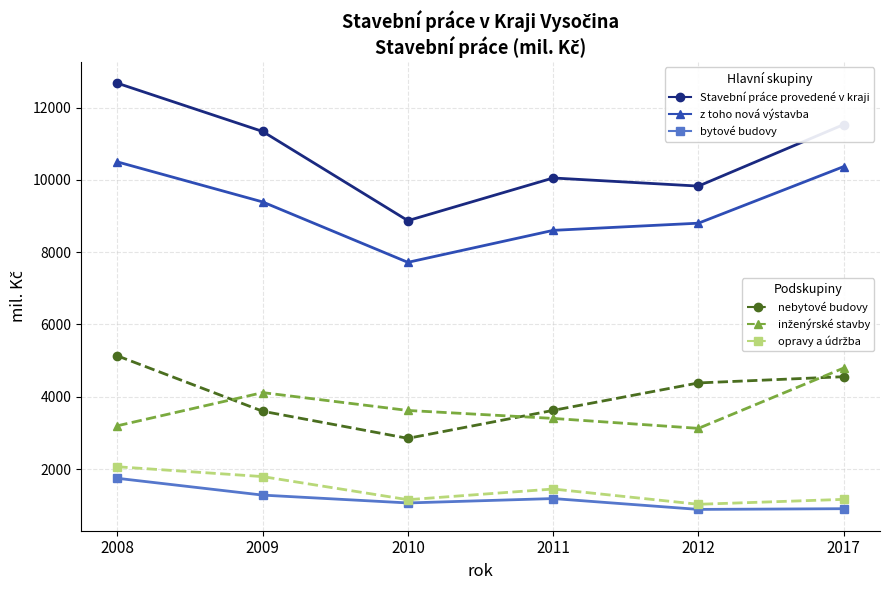

What is the difference between the highest and lowest values at 2010?

7808.0